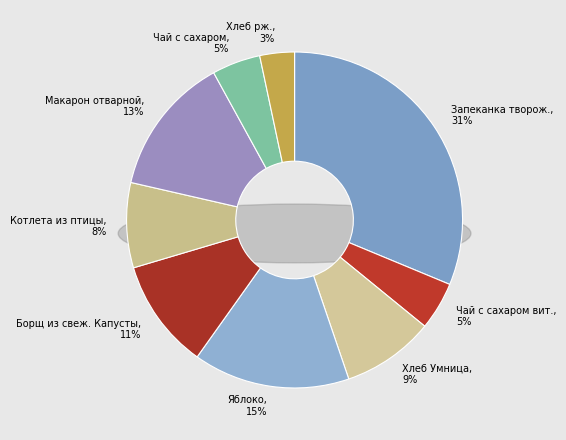

To the nearest percent, what percentage of the pie is Яблоко?

15%